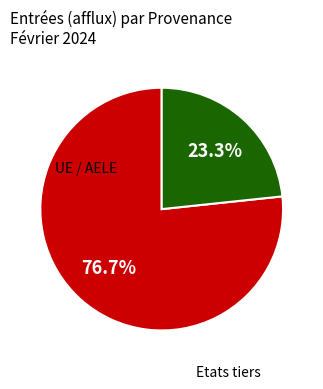

How many slices are in this pie chart?

2